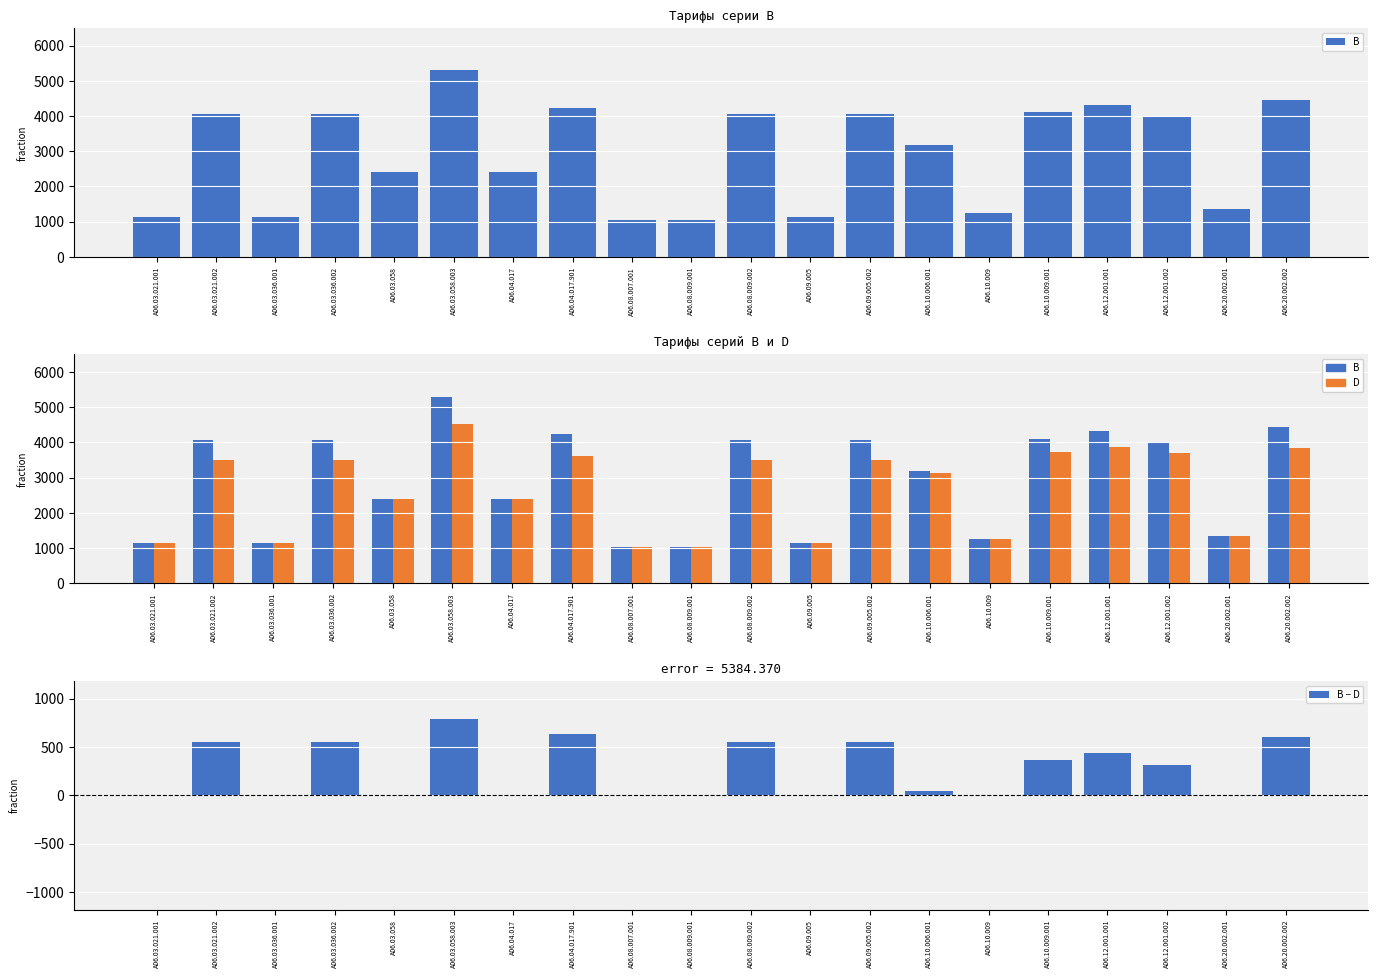

At A06.10.009, list the series in order from smallest to largest.

B − D, B, D